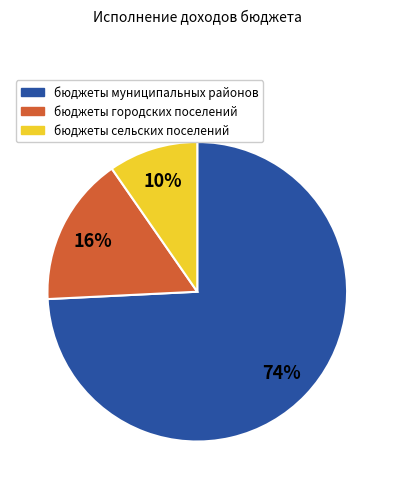

Which slice represents more than half of the pie?

бюджеты муниципальных районов